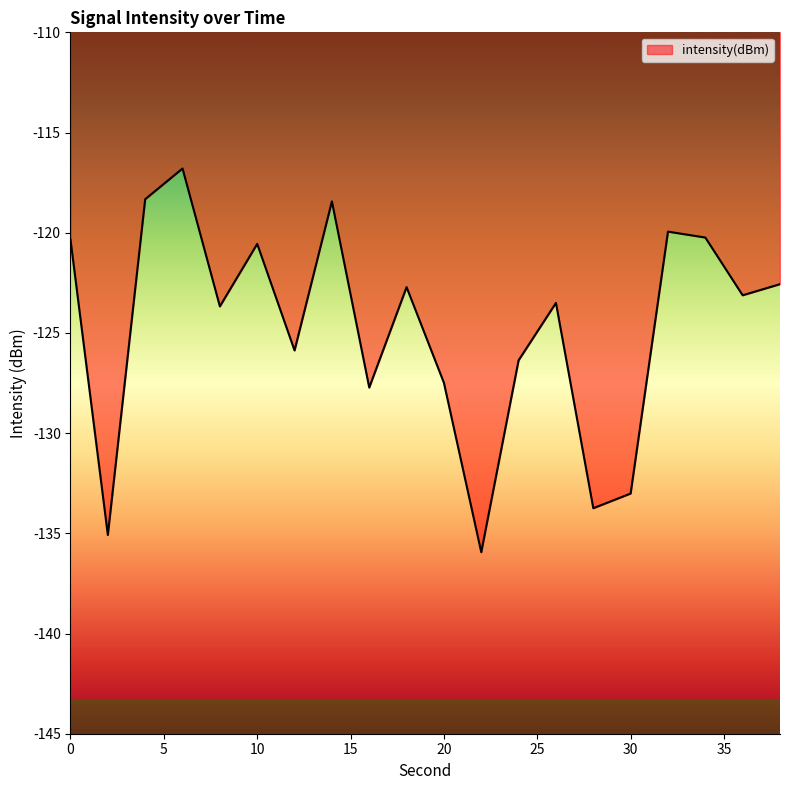

How many interior local peaks (higher than both neighbors) does the data have?

6